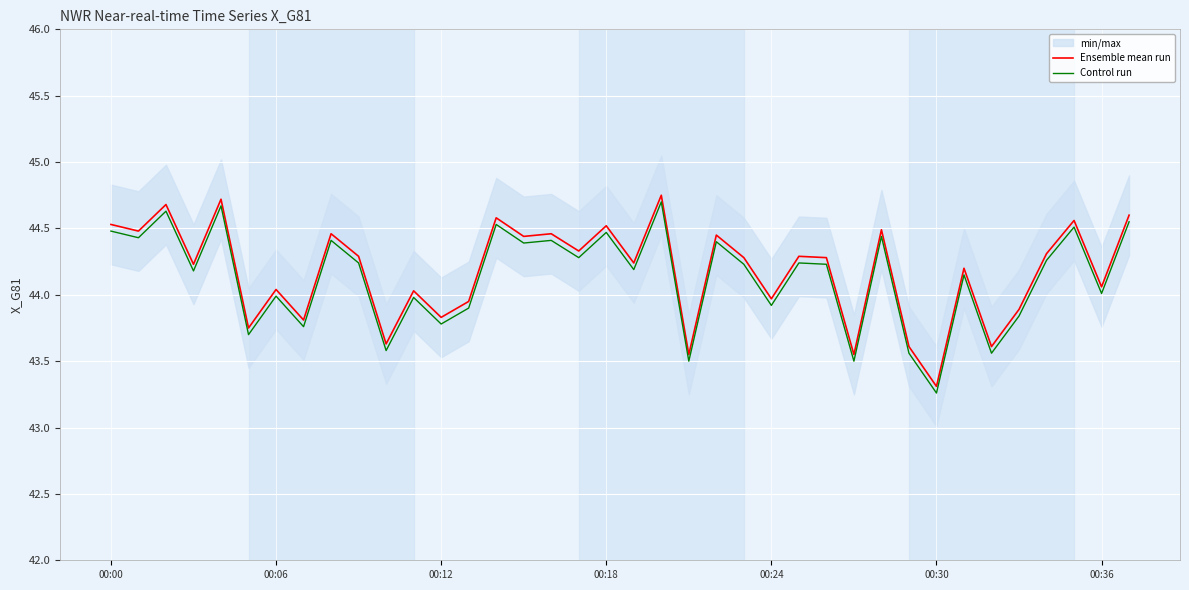

What is the approximate value of Ensemble mean run at 10?

43.6